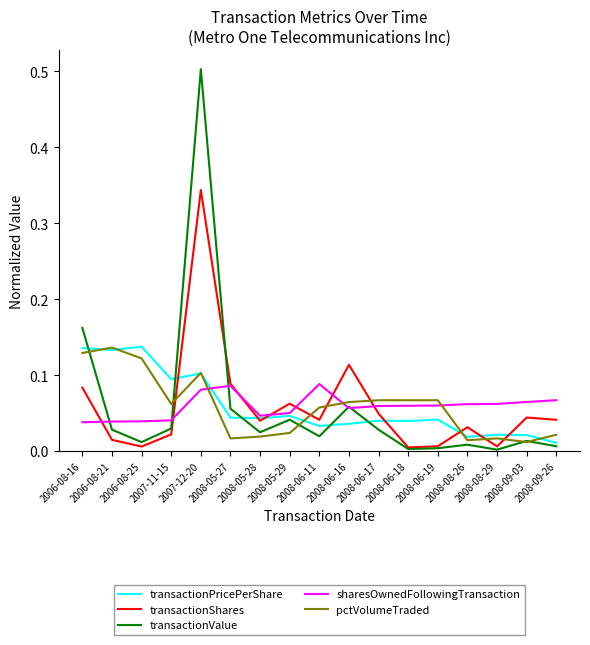

Which series has the widest spread of values?

transactionValue